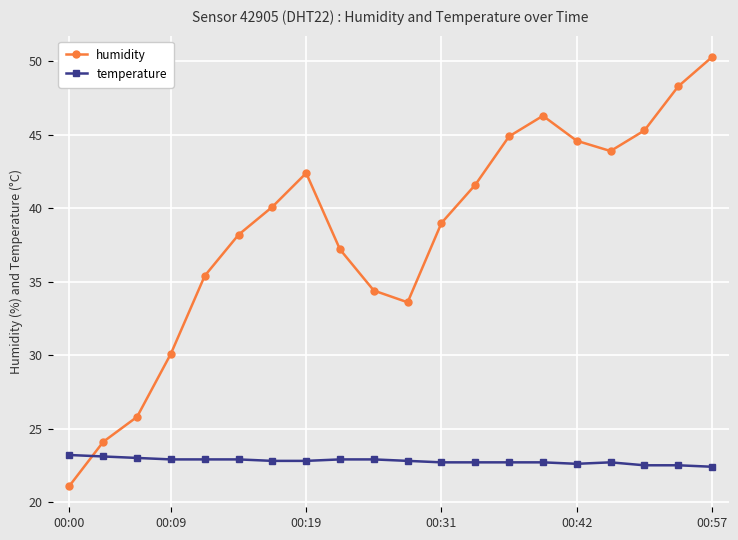

What is the sum of all temperature values?

455.7